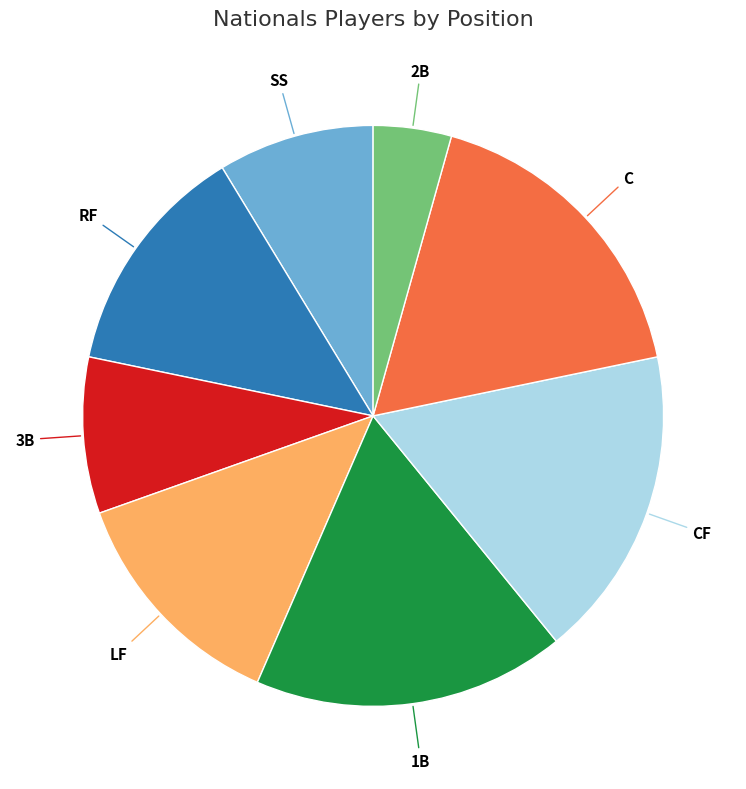

Is there any slice that represents more than half of the pie?

No